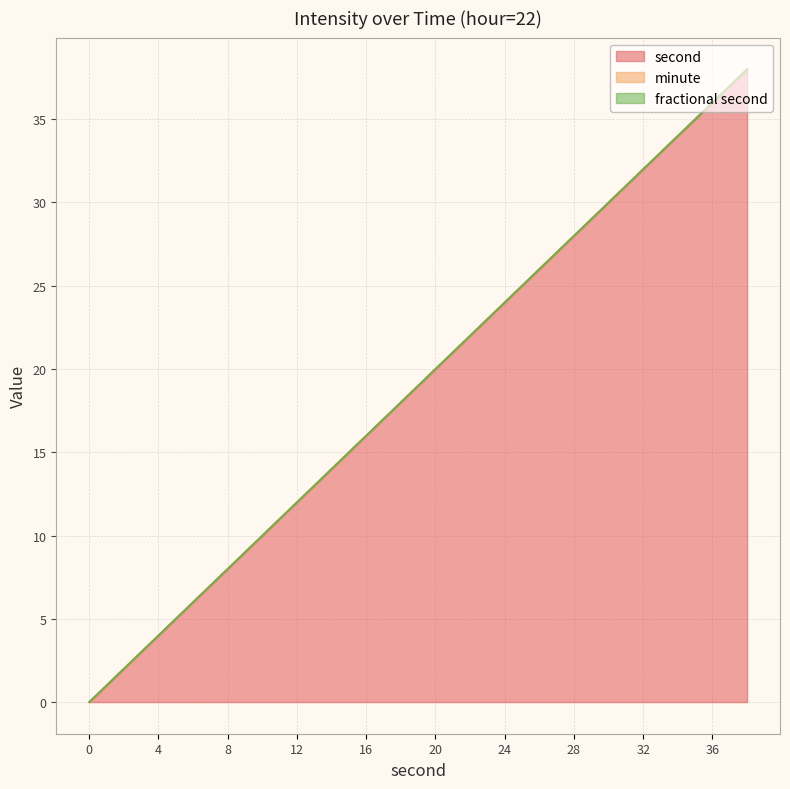

At how many categories does at least one series exceed 15?

12